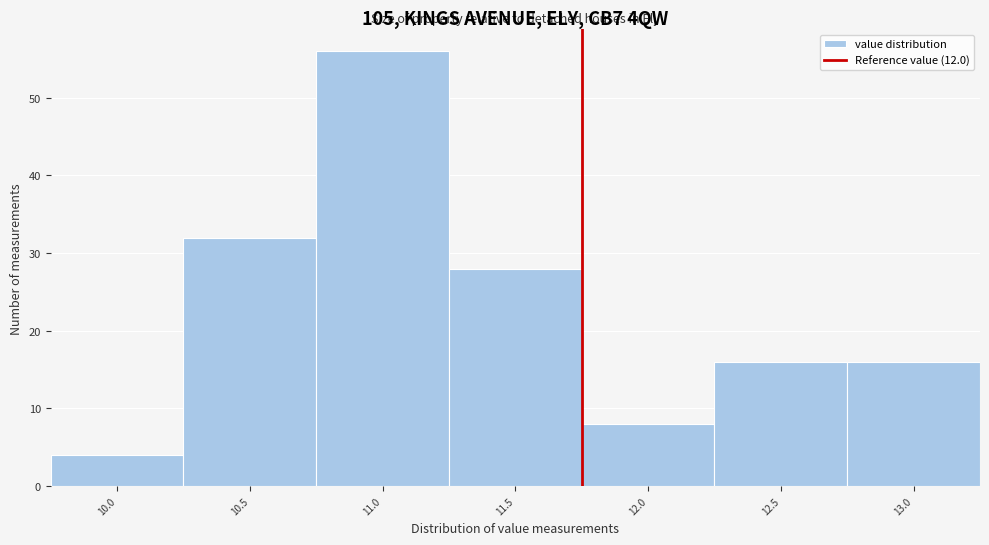

Reading left to right, transcribe all the data shown in this chart.

4	32	56	28	8	16	16